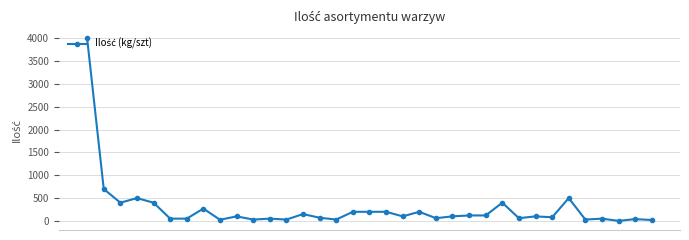

What is the greatest value displayed?

4000